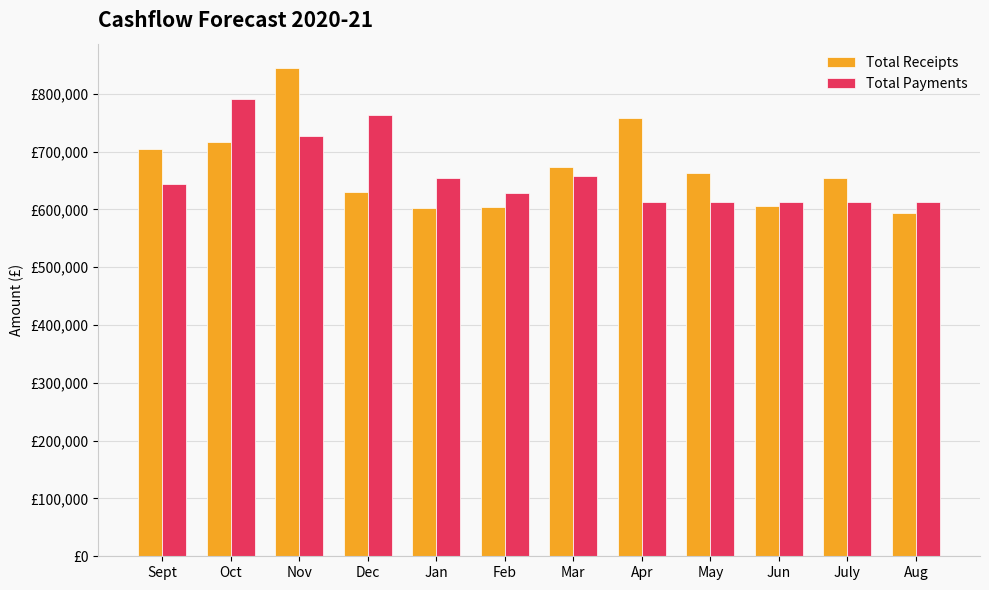

Which series changed the most between Nov and Jan?

Total Receipts